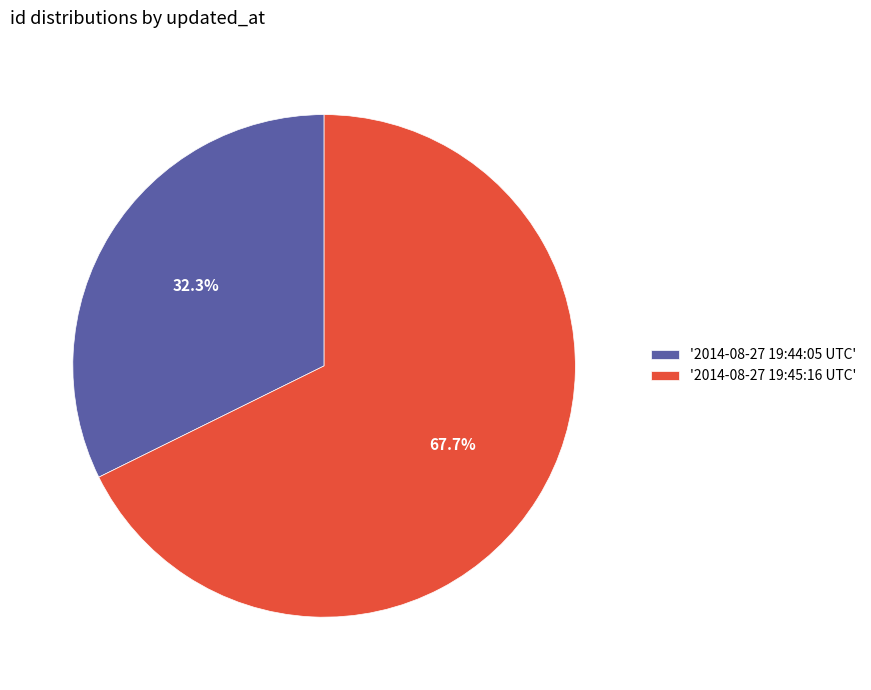

Is there any slice that represents more than half of the pie?

Yes